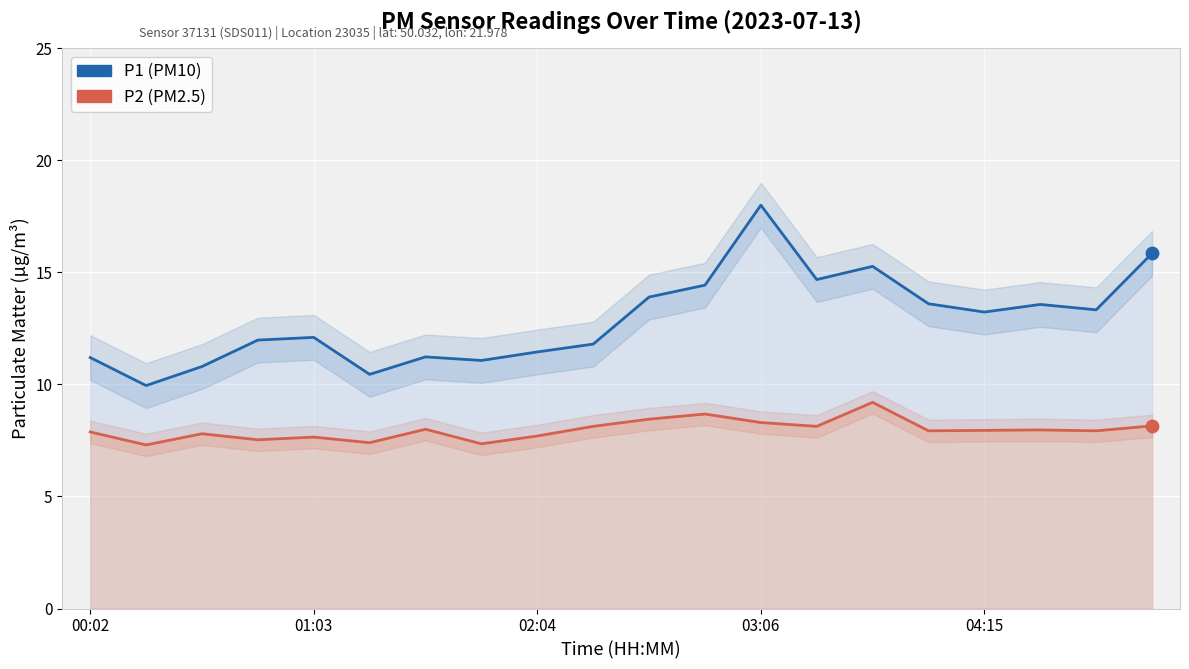

At which category is the sum across all series the highest?

03:06